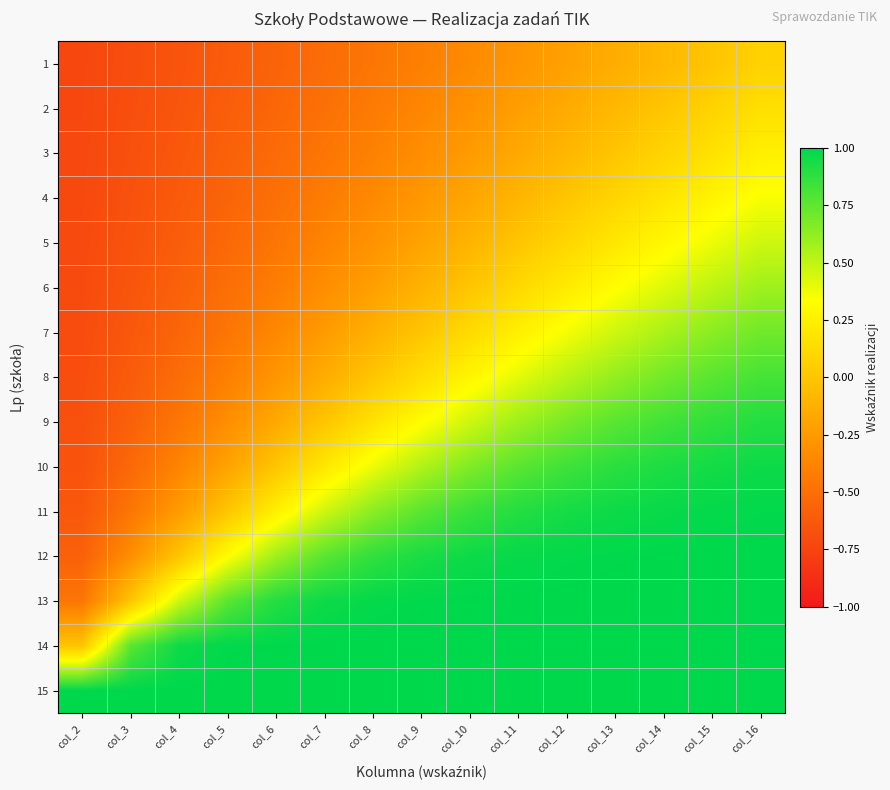

Rank the series at col_11 from highest to lowest value.

15, 14, 13, 12, 11, 10, 9, 8, 7, 6, 5, 4, 3, 2, 1